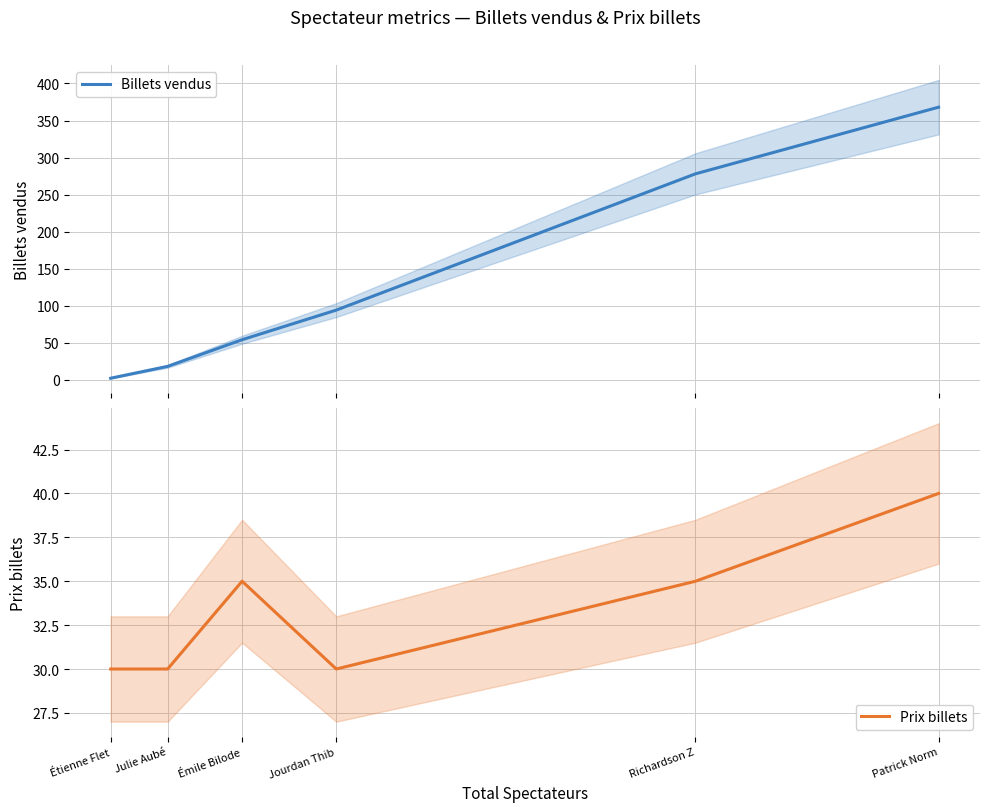

In Prix billets, how many points are higher than both neighbors (excluding endpoints)?

1